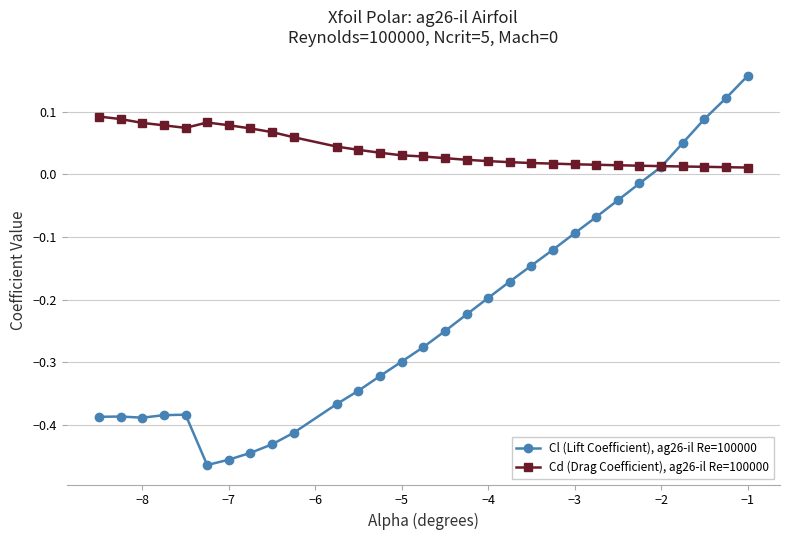

What are all the series names shown in the legend?

Cl (Lift Coefficient), ag26-il Re=100000, Cd (Drag Coefficient), ag26-il Re=100000